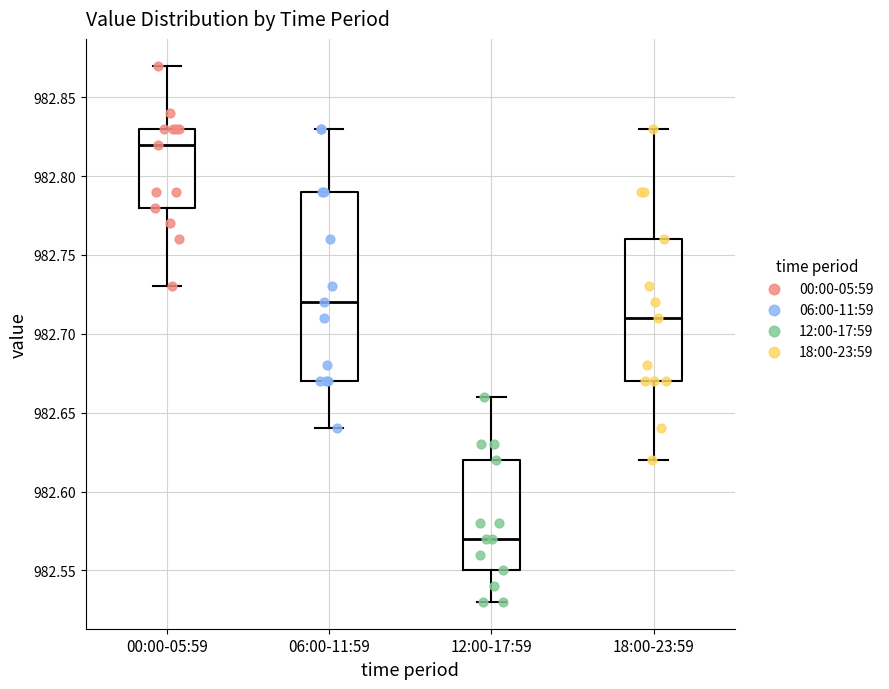

Reading left to right, read every box against the y-axis: the position of its median line, the range the box covers, and the ends of its whiskers. The values are not printed on the chart, so give them approximately, as read against the axis.

00:00-05:59: median 982.82, box 982.78 to 982.83, whiskers 982.73 to 982.87
06:00-11:59: median 982.72, box 982.67 to 982.79, whiskers 982.64 to 982.83
12:00-17:59: median 982.57, box 982.55 to 982.62, whiskers 982.53 to 982.66
18:00-23:59: median 982.71, box 982.67 to 982.76, whiskers 982.62 to 982.83